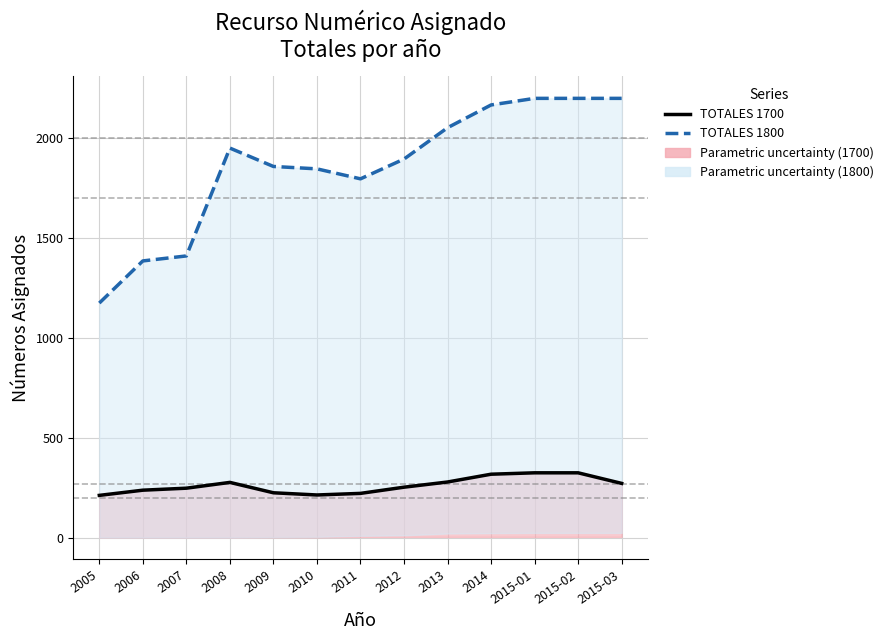

Reading left to right, what are all the values shown in this chart?

TOTALES 1700: 2005=211	2006=237	2007=247	2008=276	2009=224	2010=213	2011=221	2012=252	2013=278	2014=317	2015-01=324	2015-02=324	2015-03=271
TOTALES 1800: 2005=1174	2006=1385	2007=1410	2008=1950	2009=1858	2010=1846	2011=1796	2012=1895	2013=2052	2014=2166	2015-01=2199	2015-02=2199	2015-03=2199